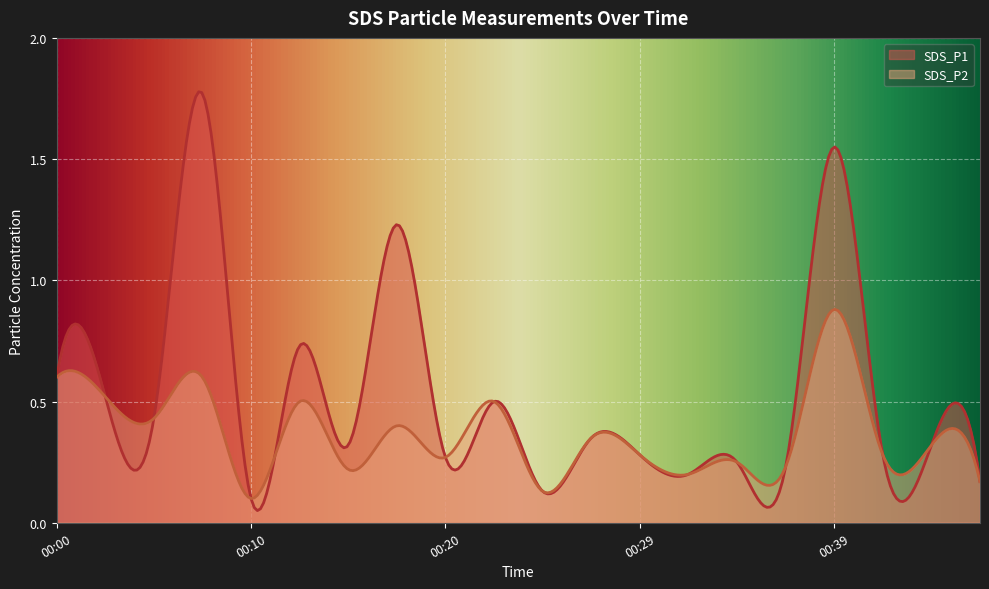

Which series has the widest spread of values?

SDS_P1